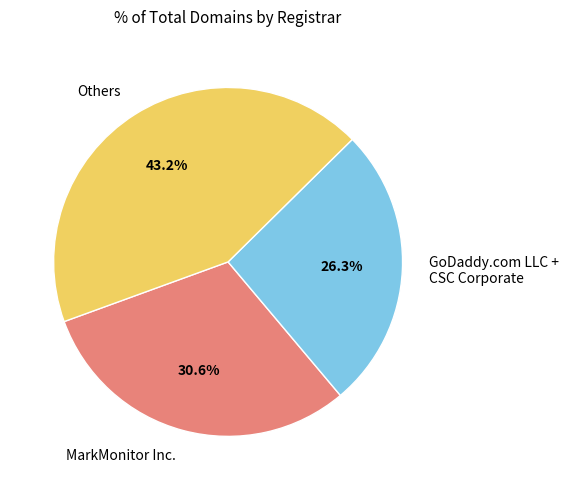

Is Others the majority of the pie?

No